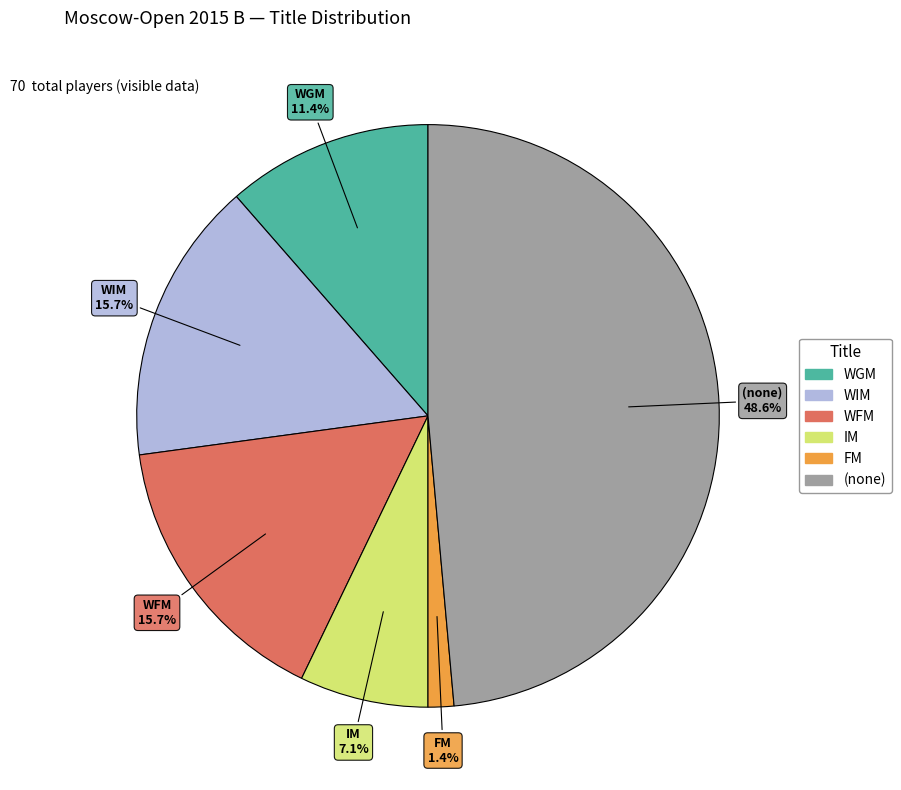

Does any single category account for the majority?

No